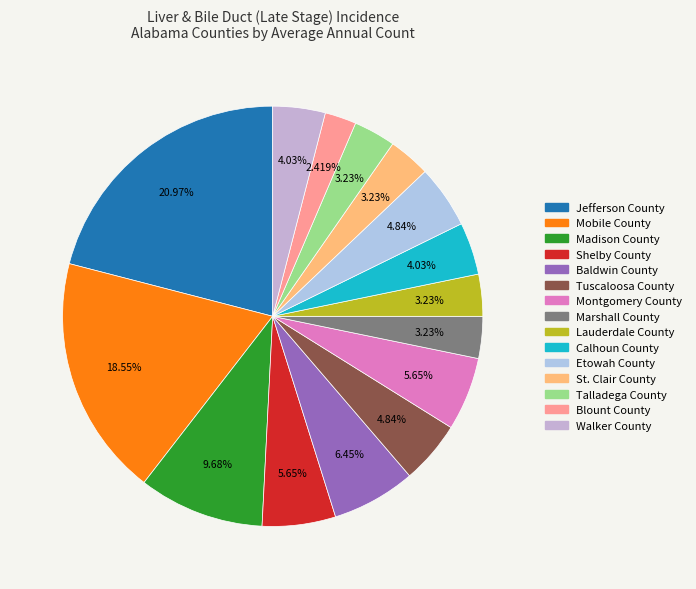

What is the total percentage of Talladega County and Jefferson County?

24.2%